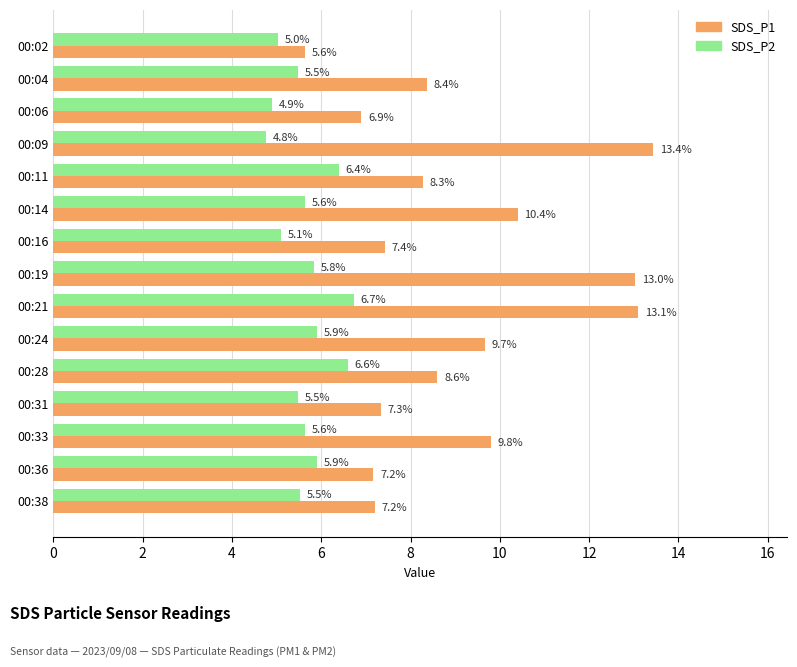

What is the total value across all series at 00:31?

12.8